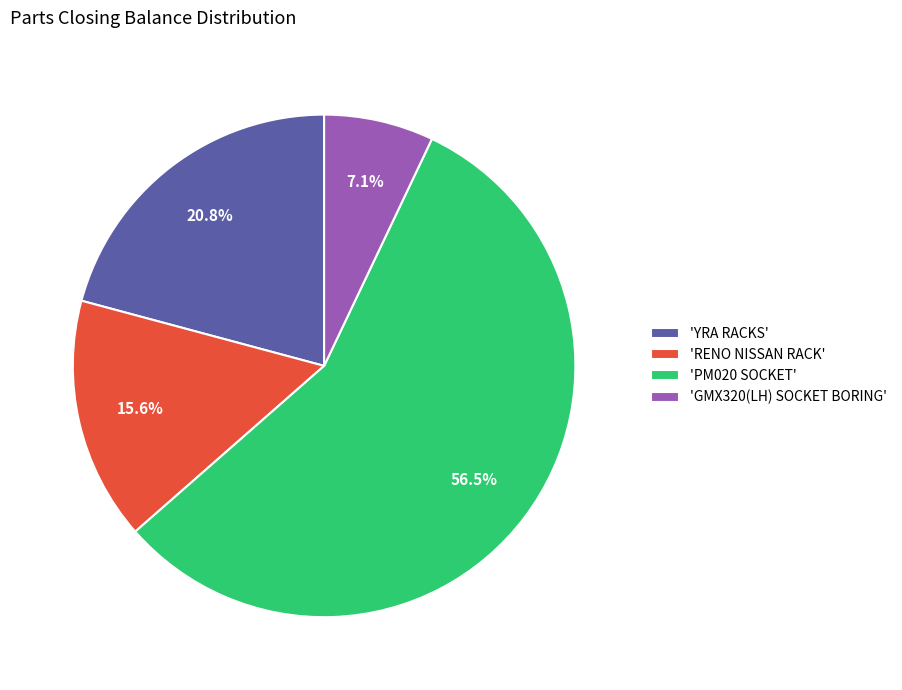

Rank the categories by value from lowest to highest.

'GMX320(LH) SOCKET BORING', 'RENO NISSAN RACK', 'YRA RACKS', 'PM020 SOCKET'